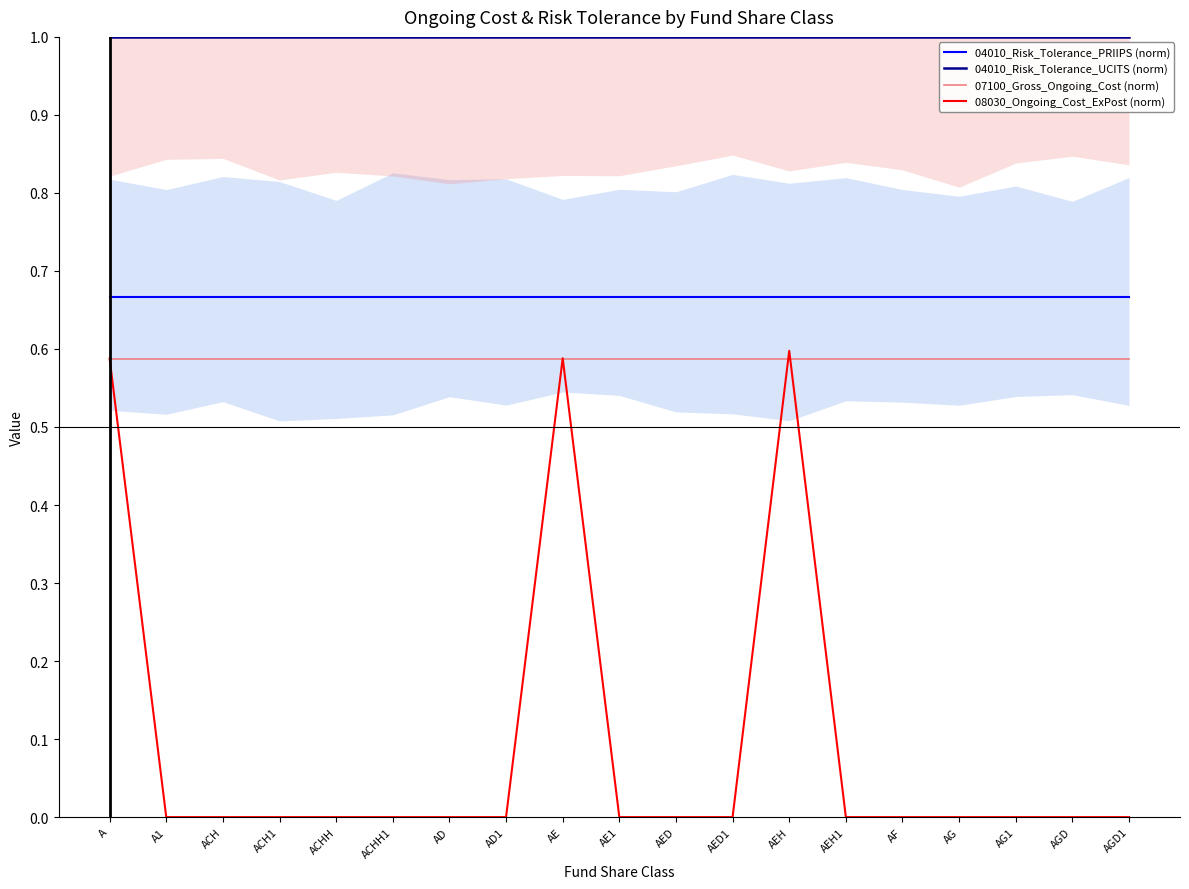

True or false: 04010_Risk_Tolerance_PRIIPS (norm) and 07100_Gross_Ongoing_Cost (norm) cross at least once.

False